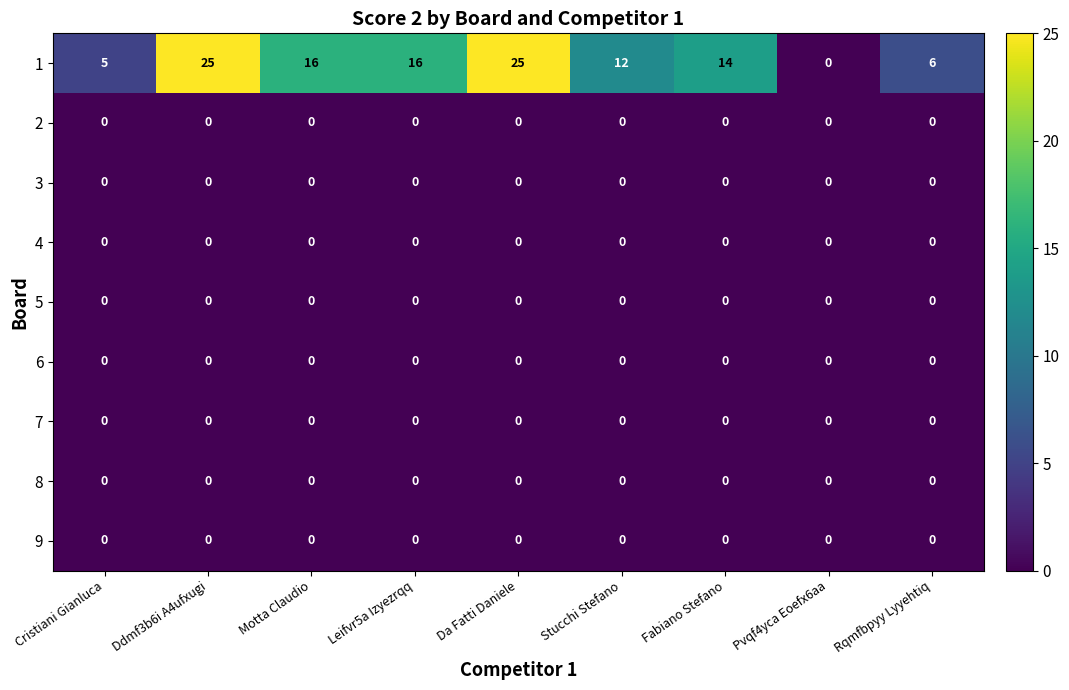

True or false: 9 has a value of 0 at Rqmfbpyy Lyyehtiq.

True